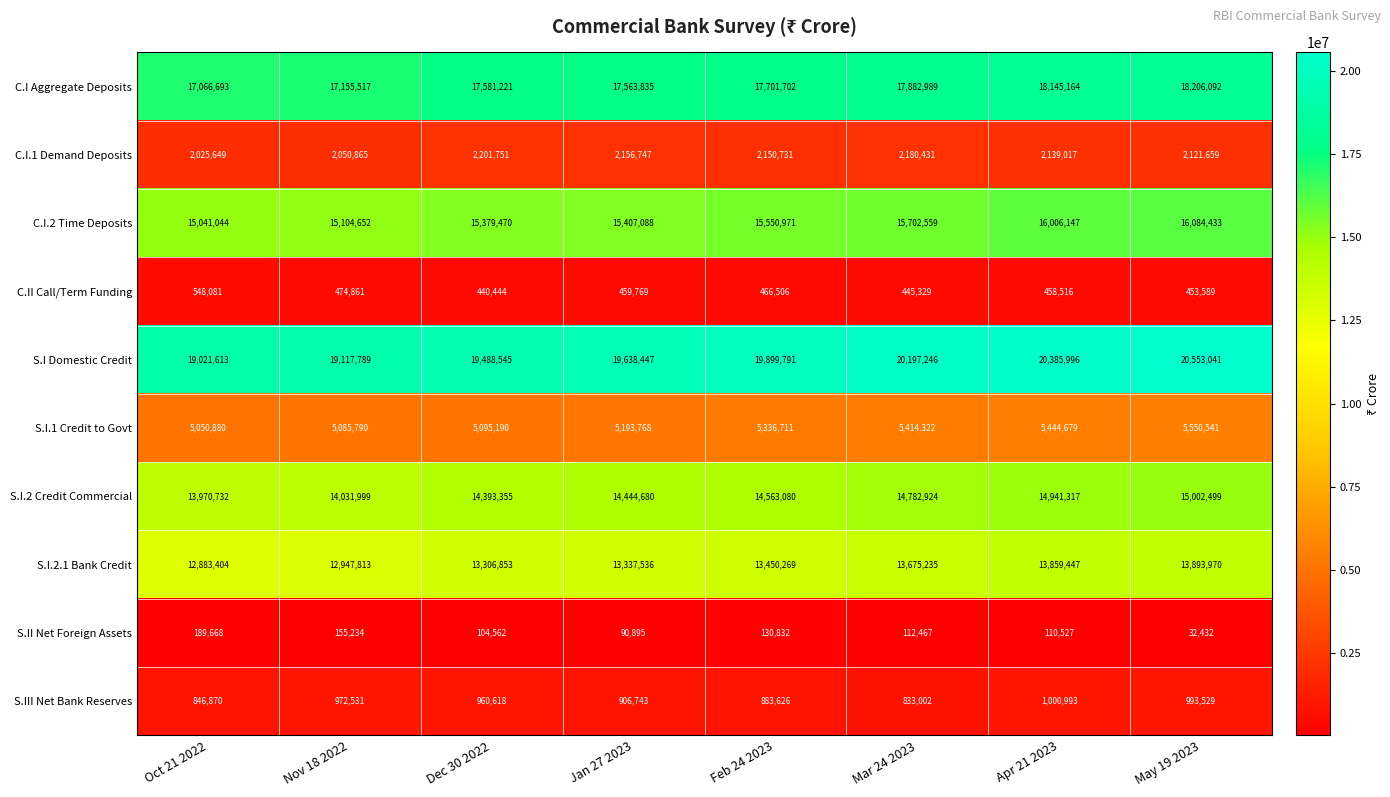

Which series has the largest range (max minus min)?

S.I Domestic Credit